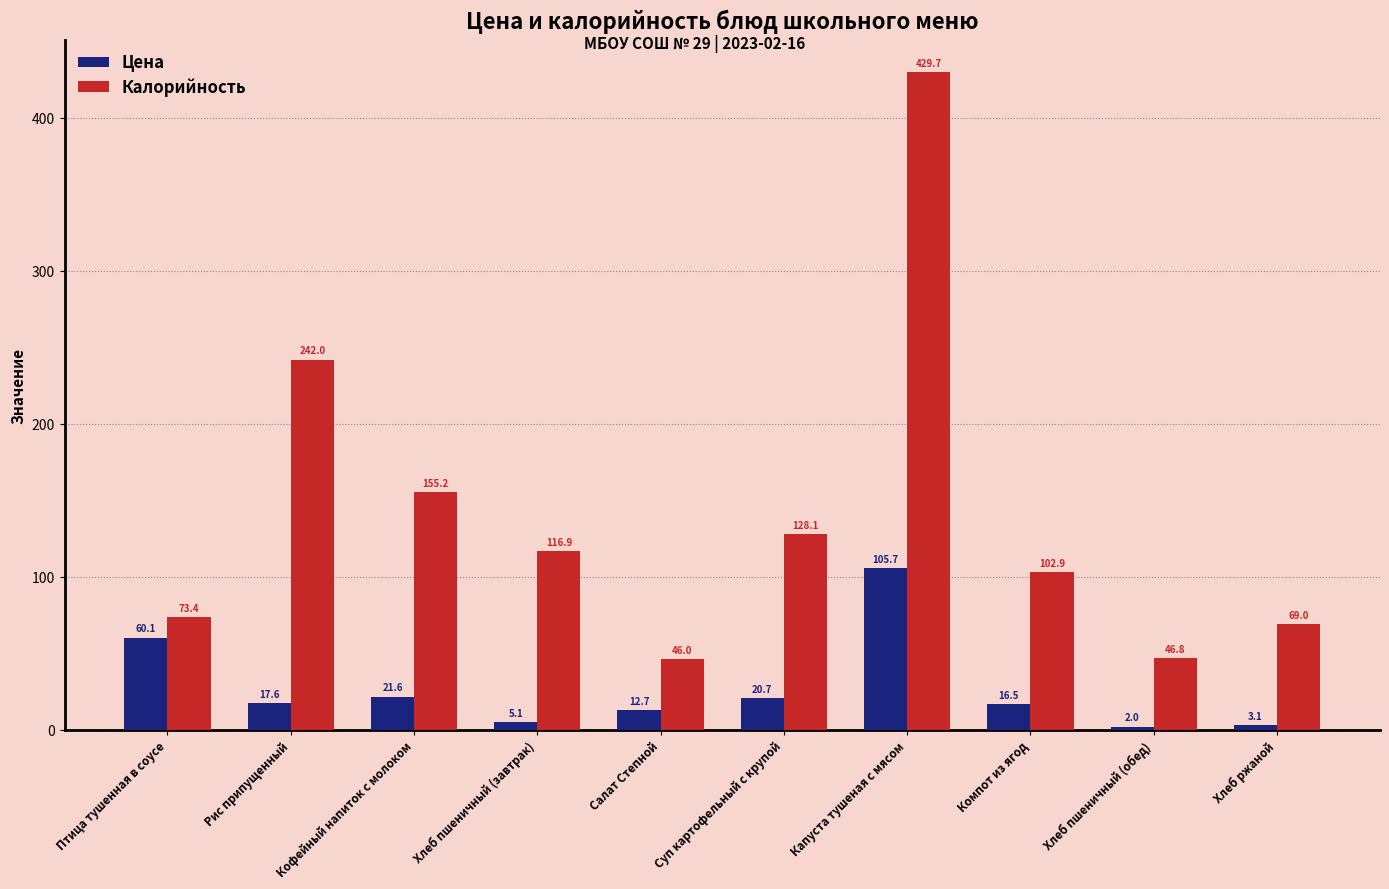

What is the difference between the maximum and minimum values in the Калорийность series?

383.7